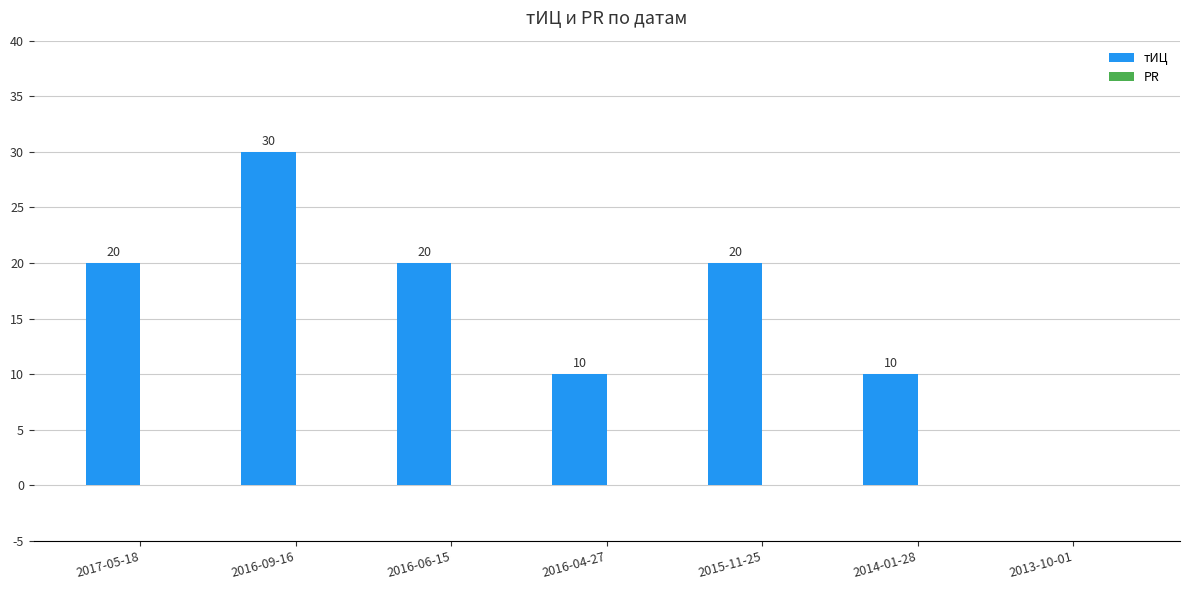

What is the maximum value shown in the chart?

30